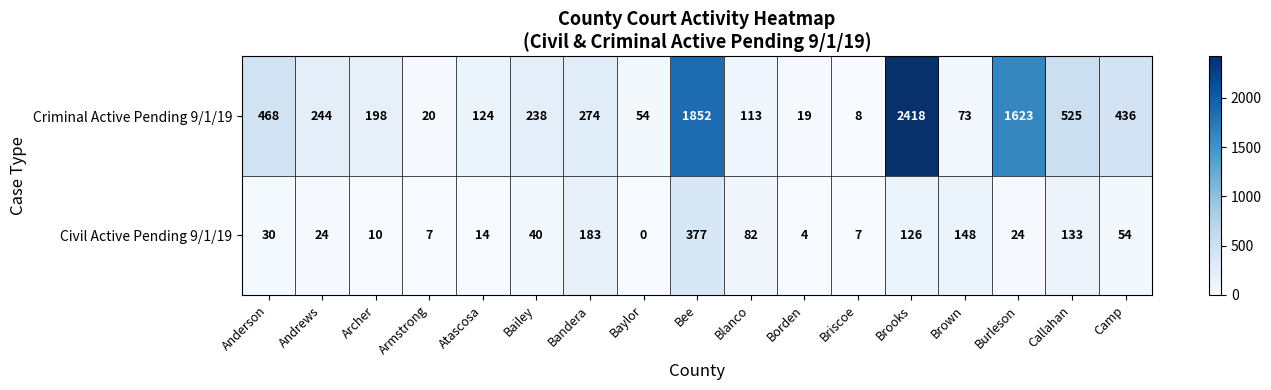

What is the highest value of the Criminal Active Pending 9/1/19 series?

2418